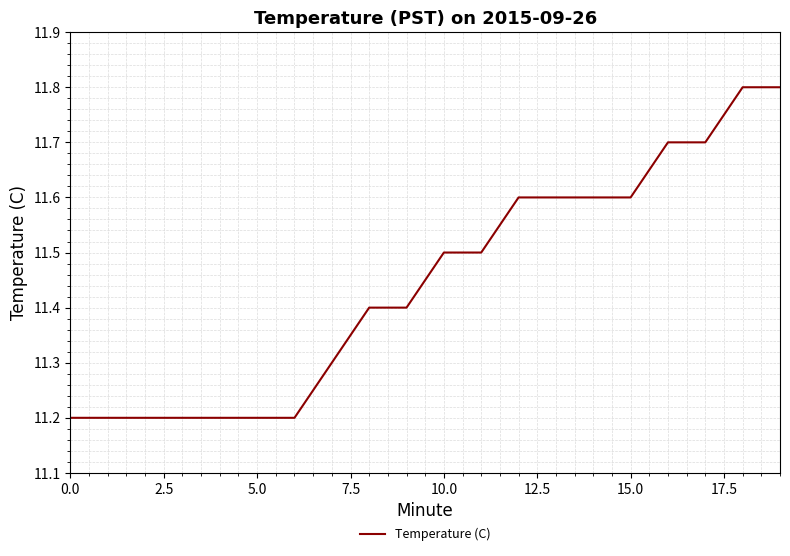

Reading left to right, list all the values displayed in this chart.

11.2	11.2	11.2	11.2	11.2	11.2	11.2	11.3	11.4	11.4	11.5	11.5	11.6	11.6	11.6	11.6	11.7	11.7	11.8	11.8